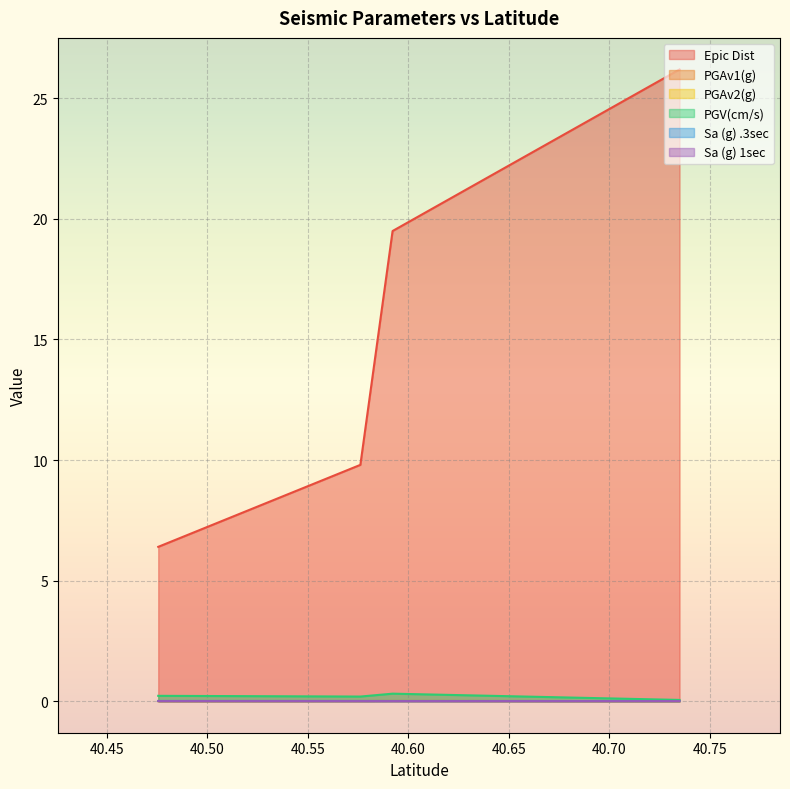

The Sa (g) .3sec series shows 0.0 at 40.73501. True or false?

False